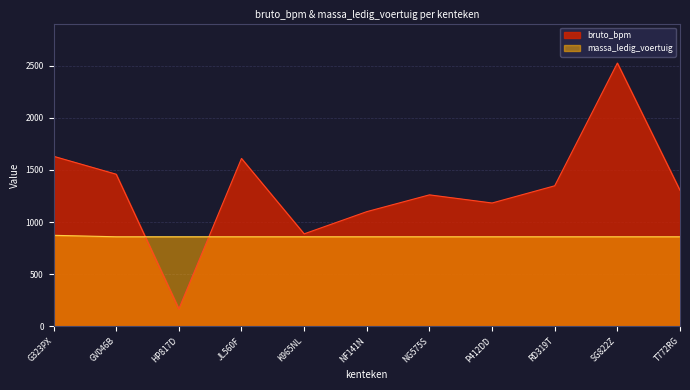

What is the greatest value displayed?

2525